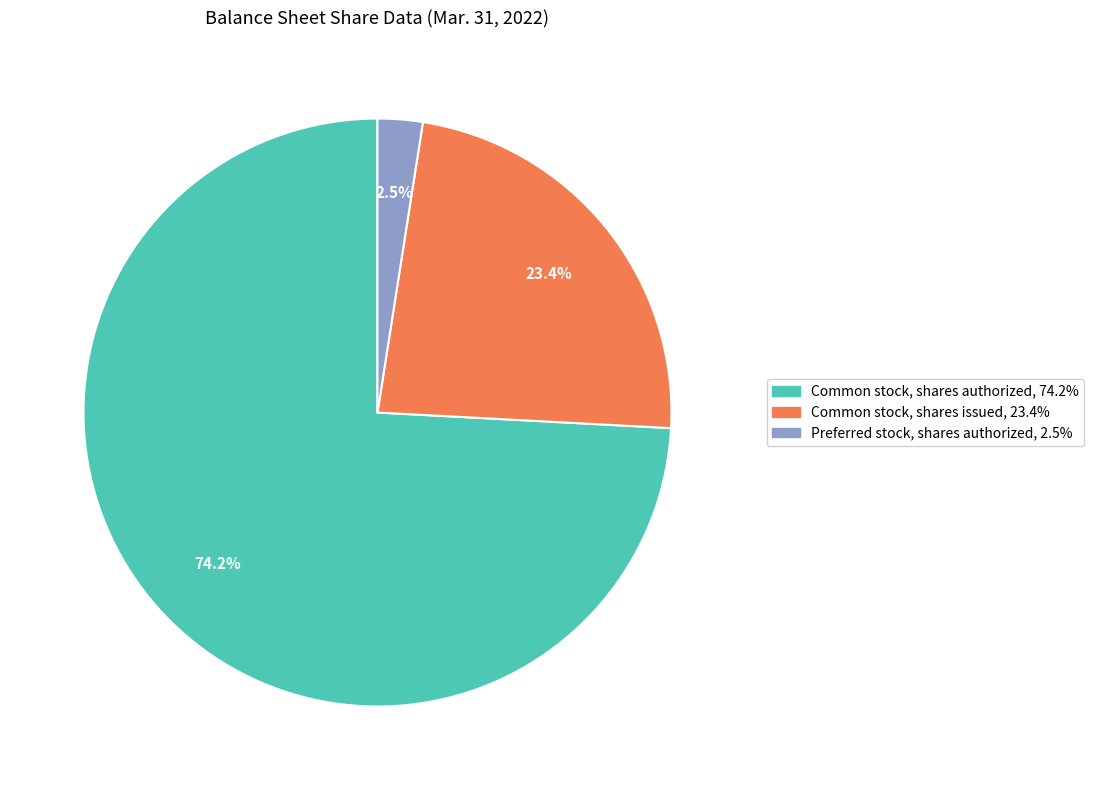

Is there a majority slice in this chart?

Yes